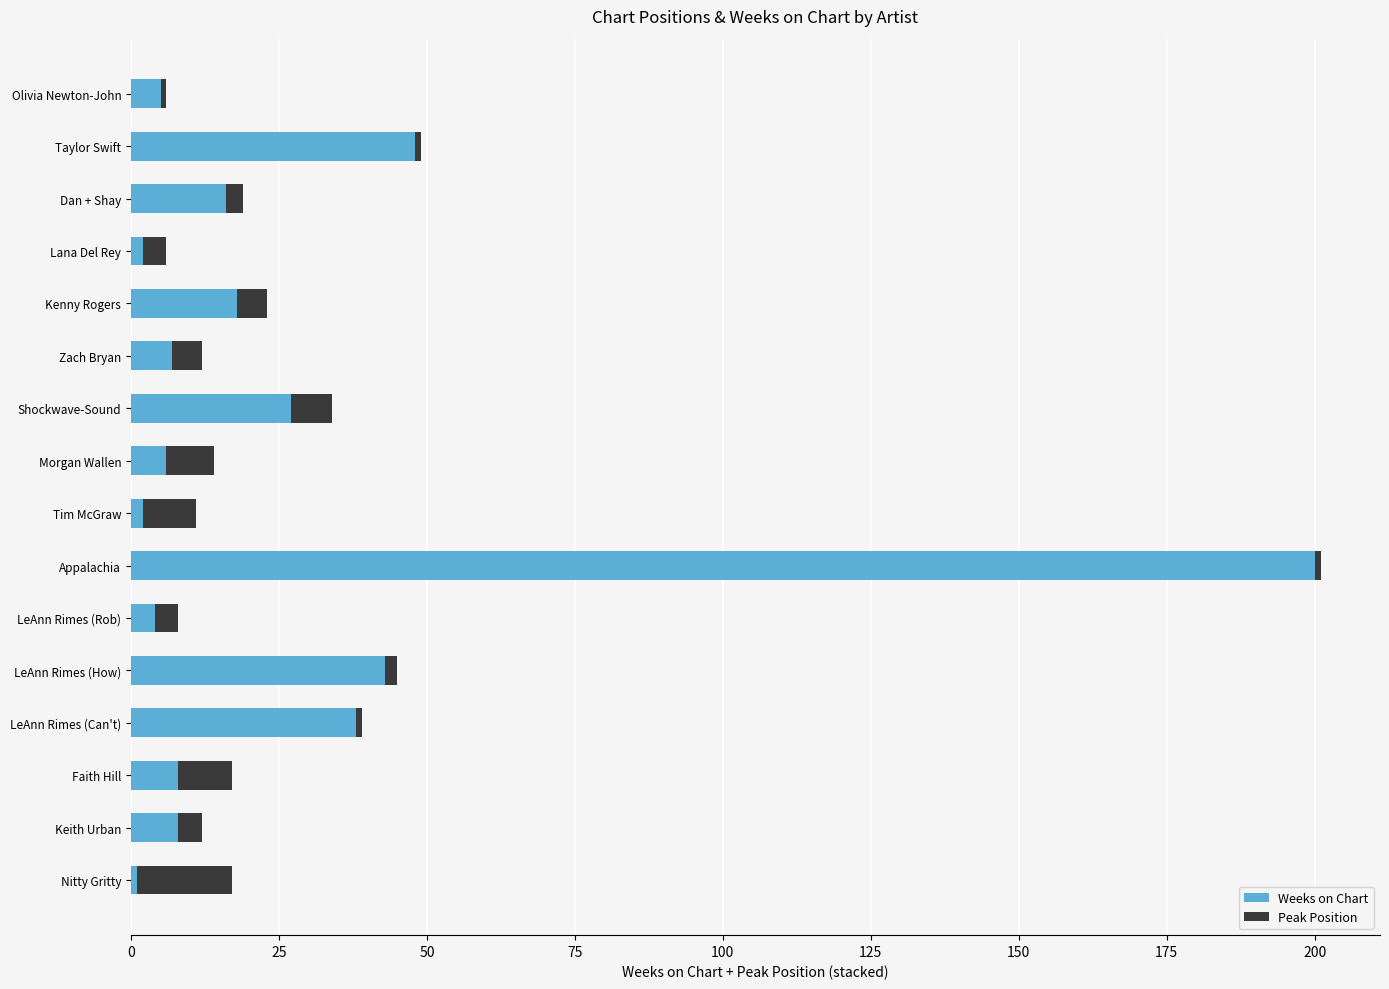

What are all the series names shown in the legend?

Weeks on Chart, Peak Position